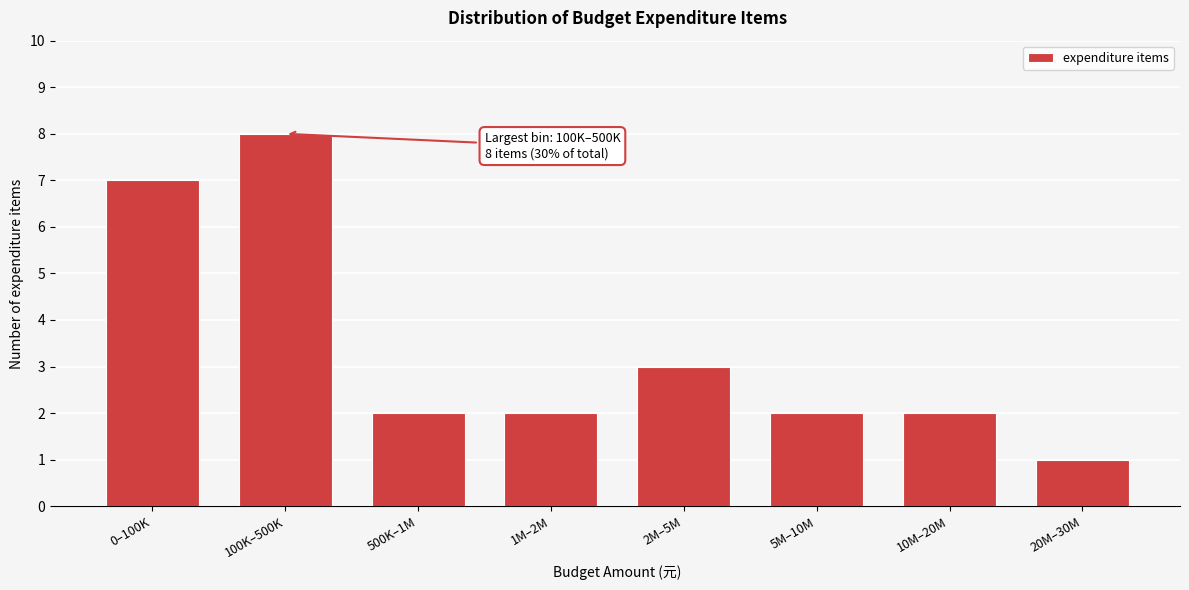

Reading left to right, transcribe all the data shown in this chart.

0–100K=7	100K–500K=8	500K–1M=2	1M–2M=2	2M–5M=3	5M–10M=2	10M–20M=2	20M–30M=1